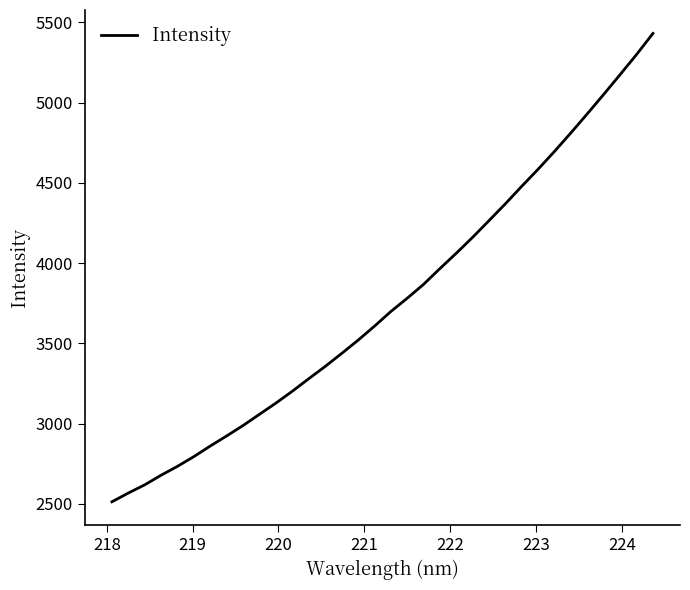

What is the difference between the maximum and minimum values?

2918.1